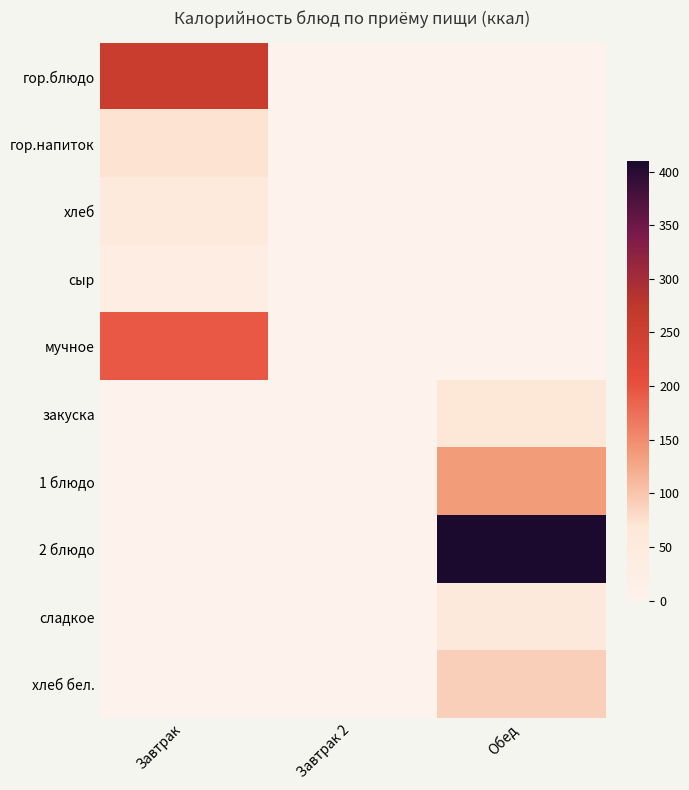

Rank the series at Обед from lowest to highest value.

гор.блюдо, гор.напиток, хлеб, сыр, мучное, сладкое, закуска, хлеб бел., 1 блюдо, 2 блюдо